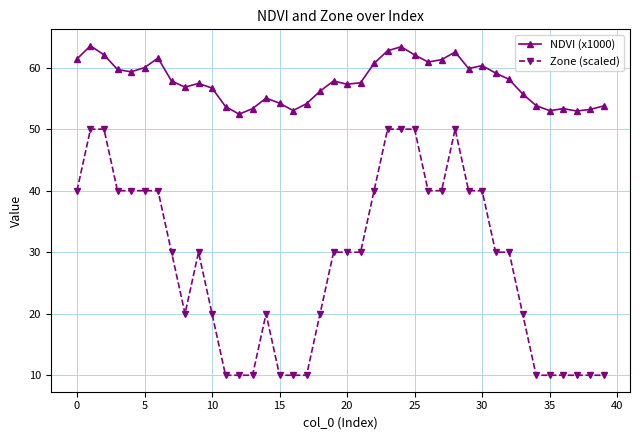

True or false: Zone (scaled) and NDVI (x1000) cross at least once.

False